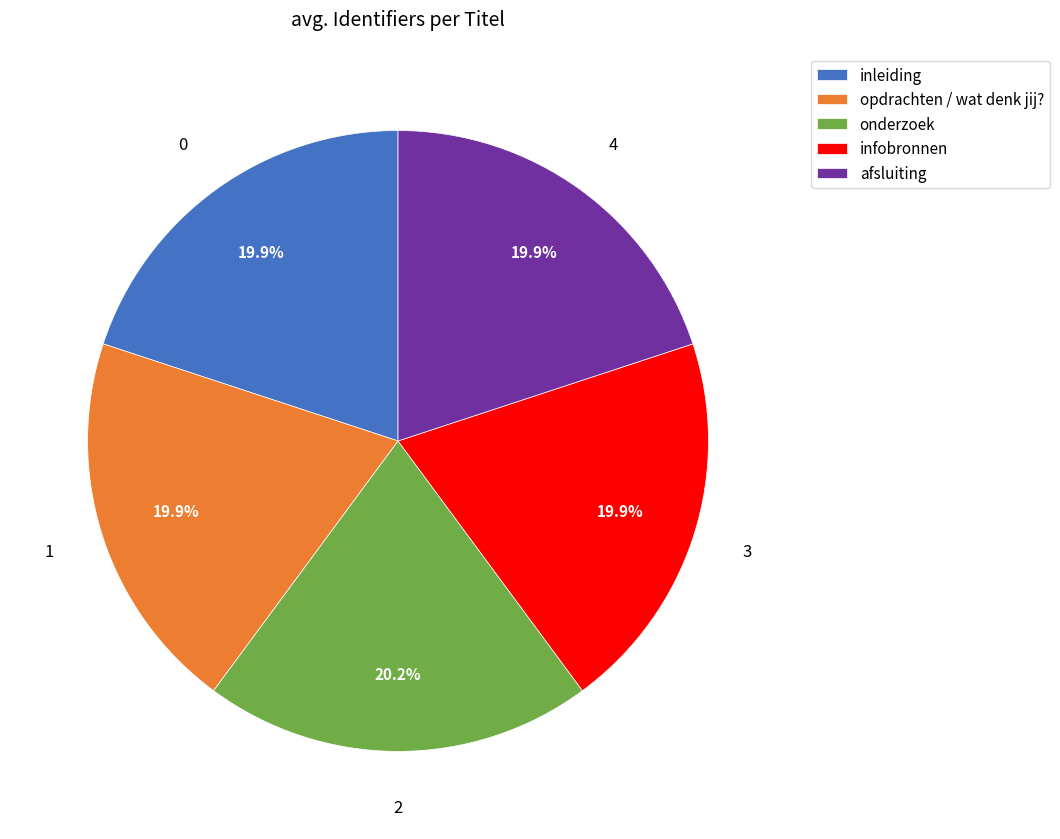

To the nearest percent, what is the average slice percentage?

20%